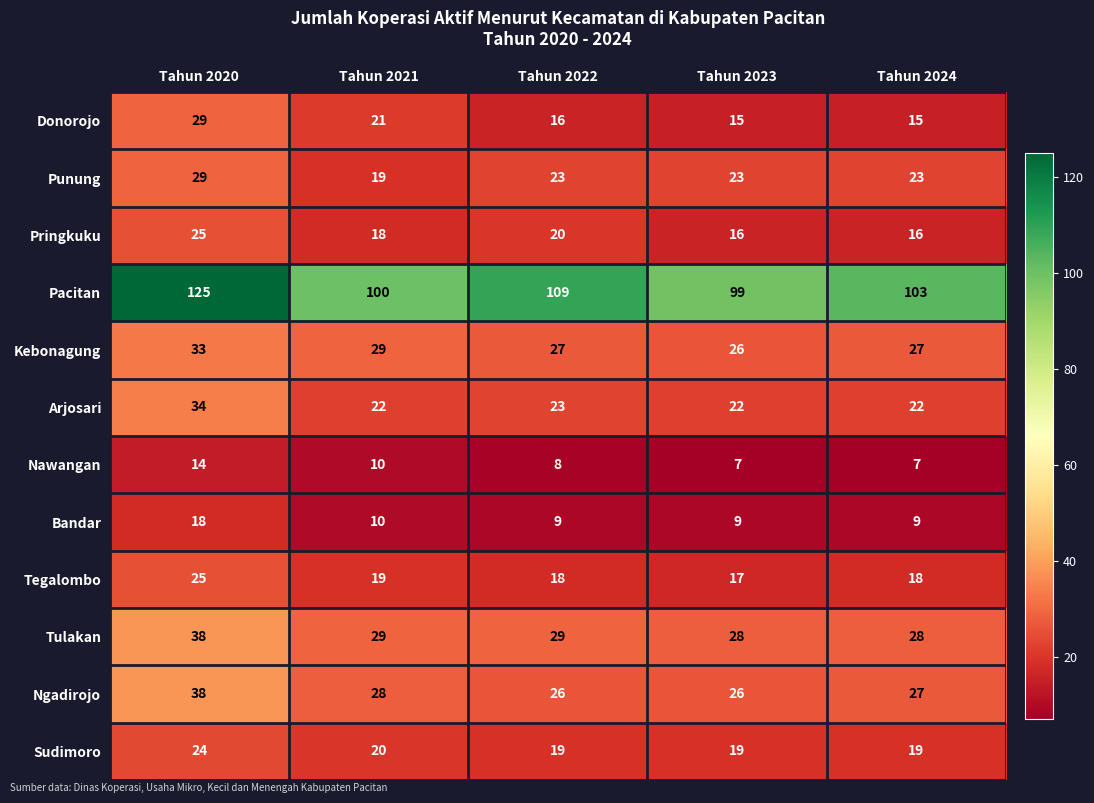

The Arjosari series shows 23 at Tahun 2022. True or false?

True